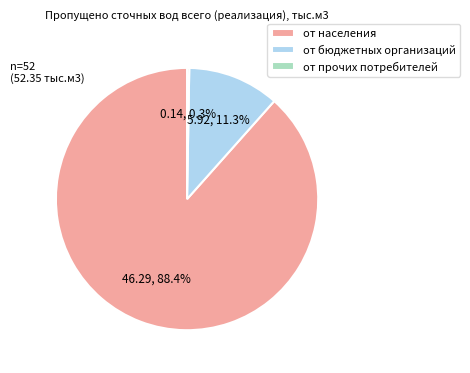

Is от бюджетных организаций the majority of the pie?

No